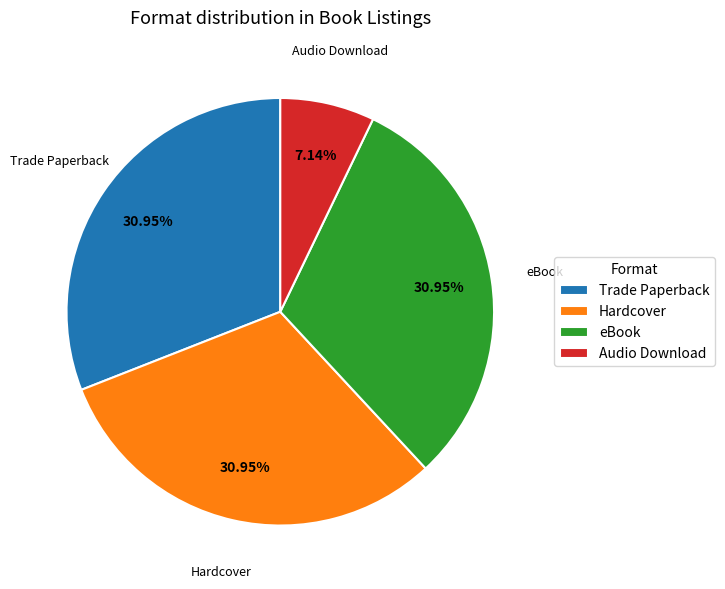

What is the smallest slice in the pie chart?

Audio Download